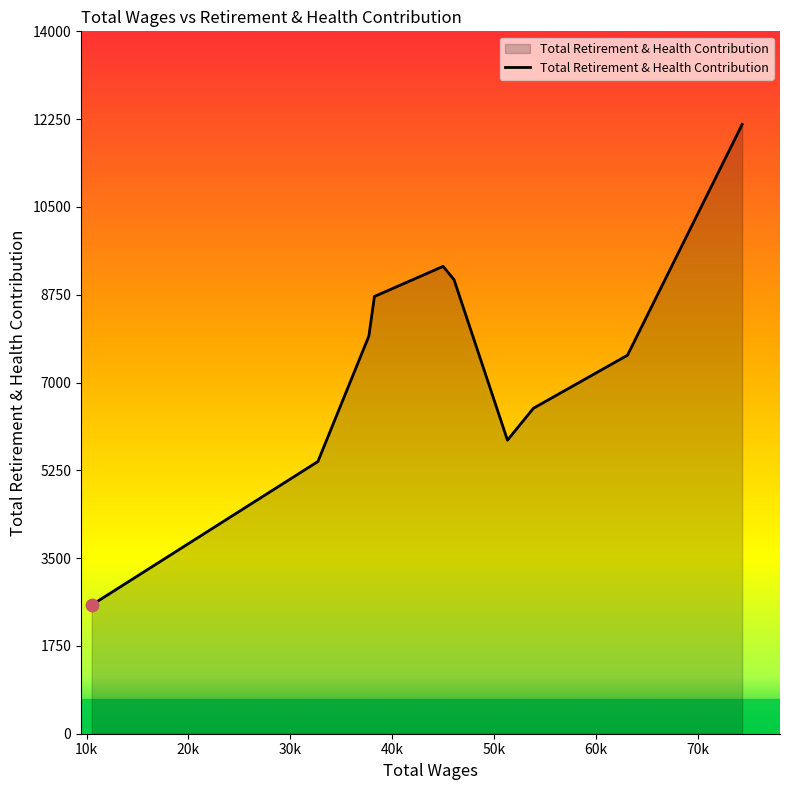

What is the greatest value displayed?

12143